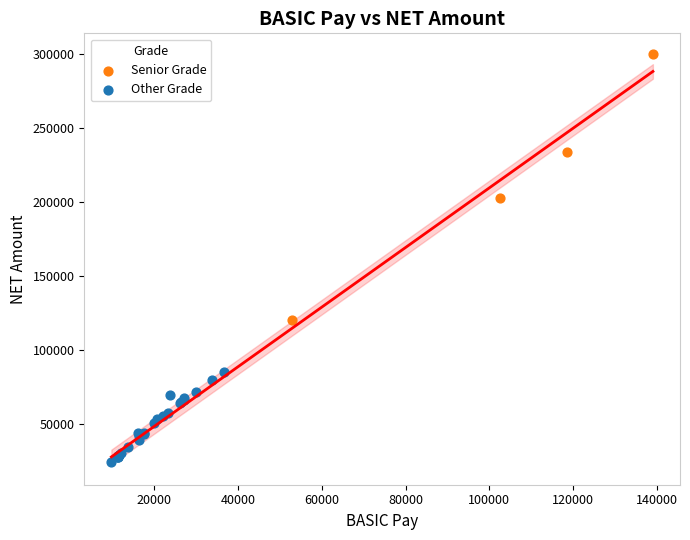

Which series contains the highest Y value?

Senior Grade